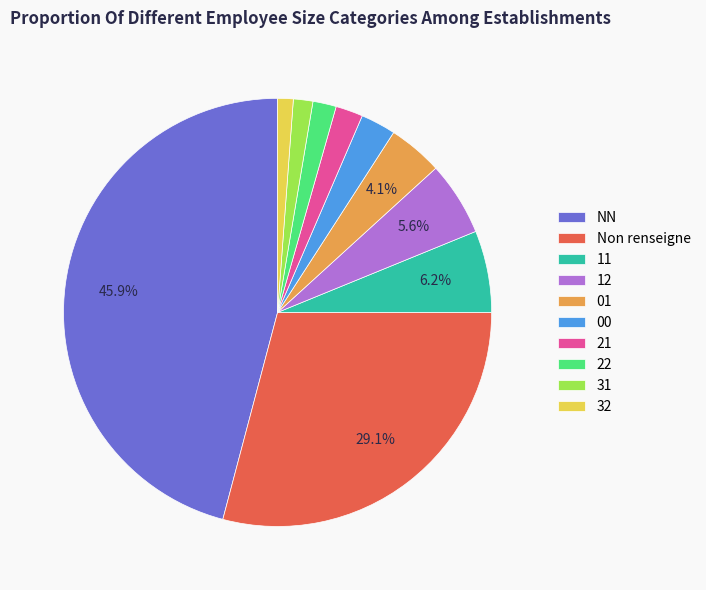

Between 21 and Non renseigne, which is larger?

Non renseigne